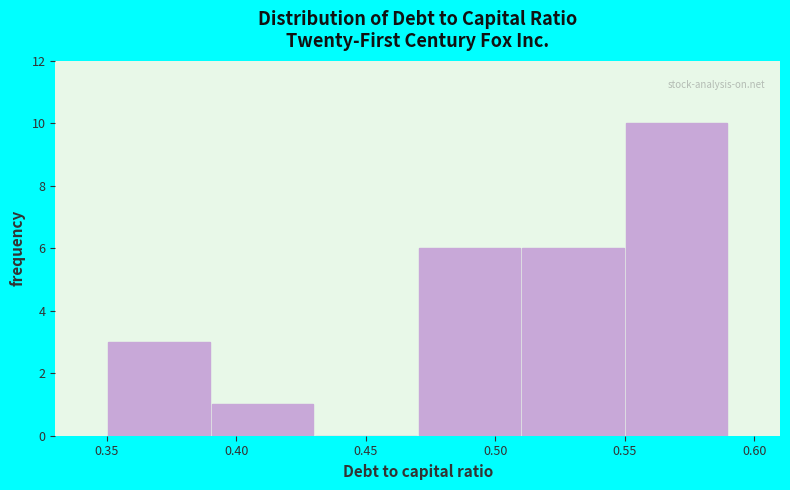

Over which range of the x-axis is the bar tallest?

0.55 to 0.59